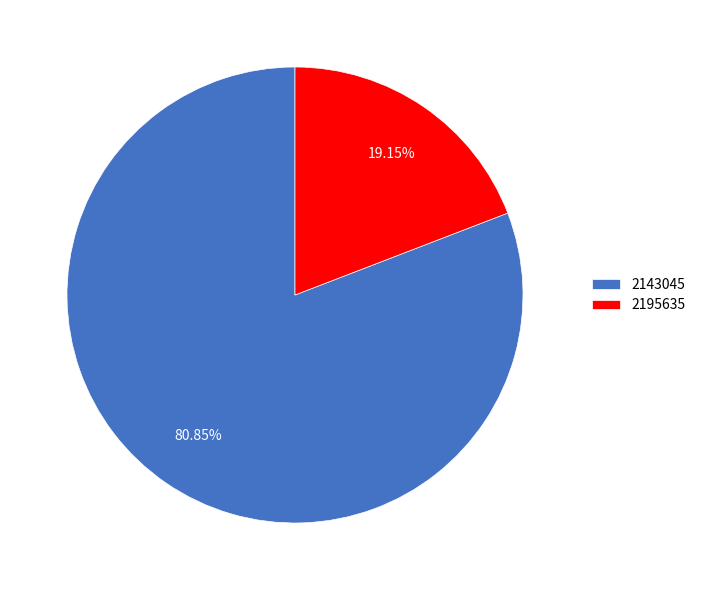

To the nearest percent, what is the difference between the 2195635 and 2143045 slice percentages?

62%